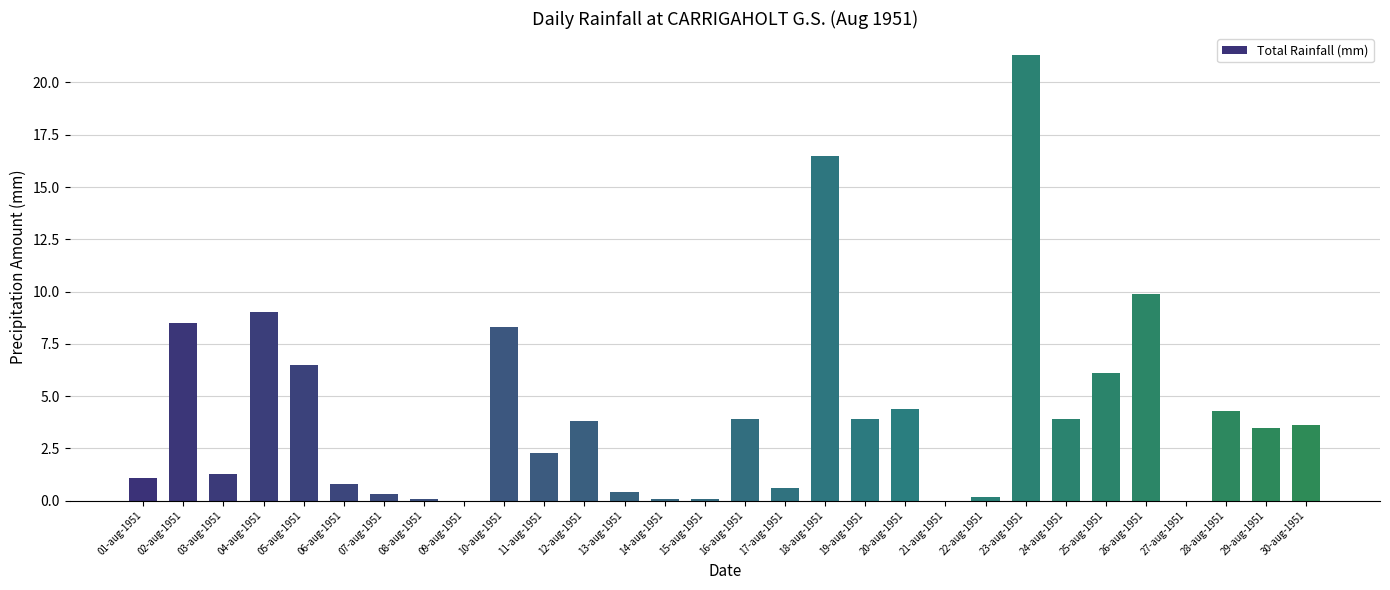

What is the sum of all values?

124.7